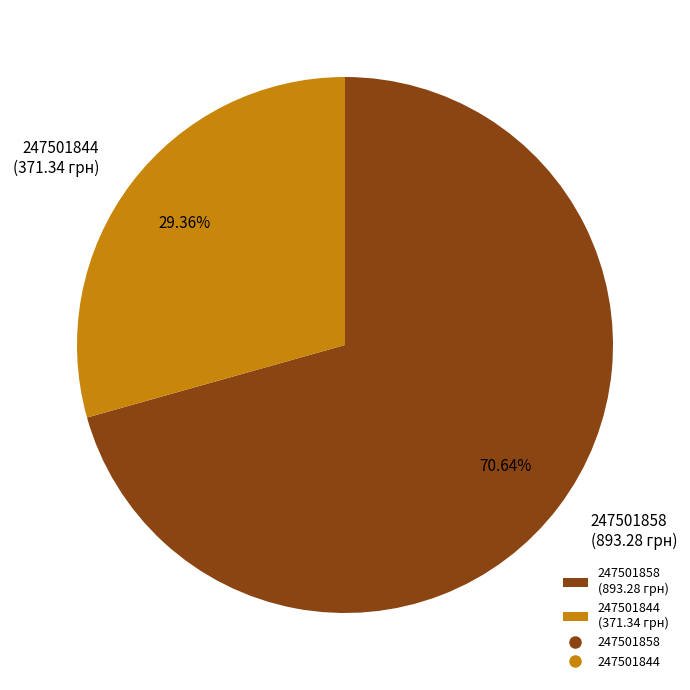

Rank the categories by value from lowest to highest.

247501844, 247501858